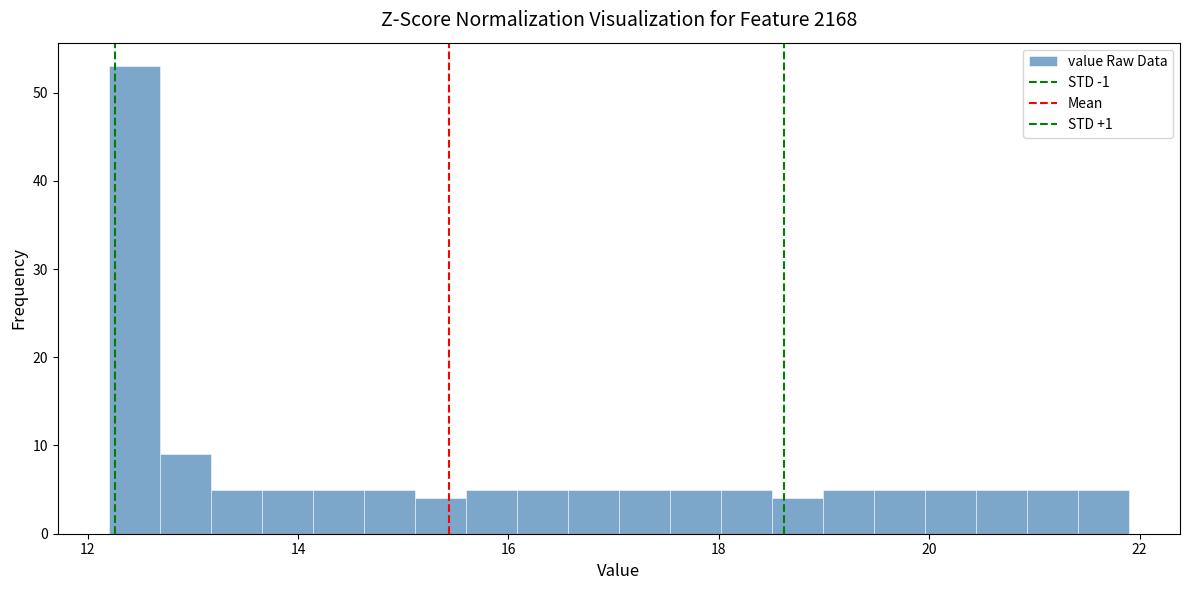

Around what value on the x-axis is the tallest bar? Give the approximate position of its centre, as read against the axis.

12.4